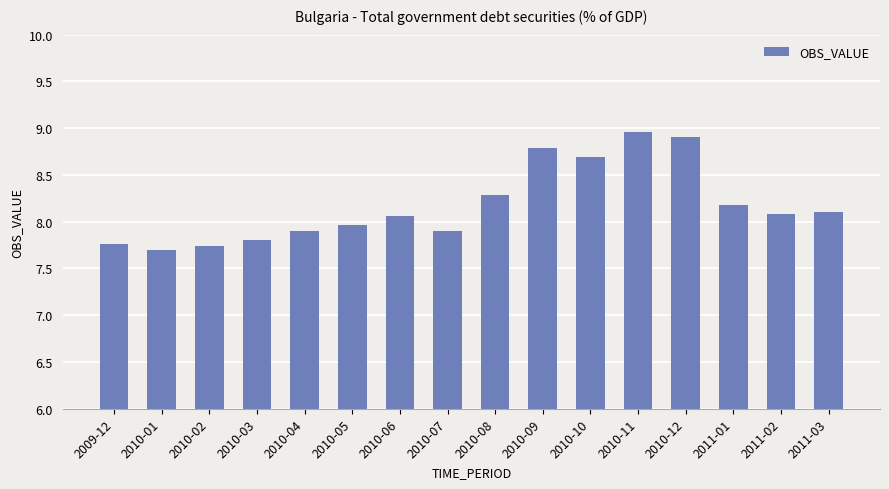

Which label corresponds to the largest value in the chart?

2010-11